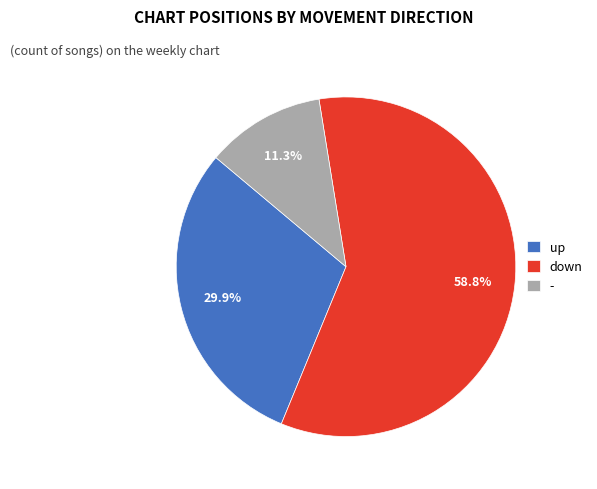

What is the total percentage of - and down?

70.1%